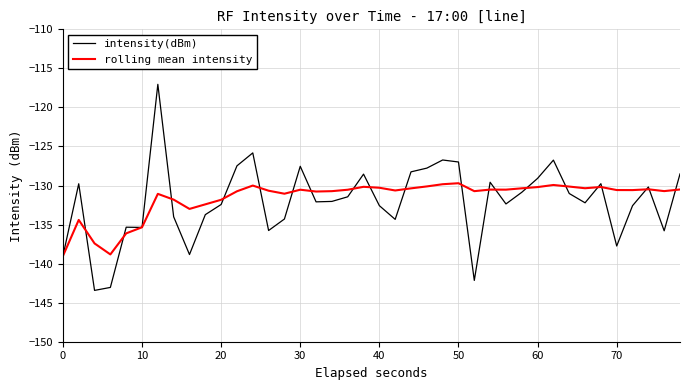

True or false: intensity(dBm) and rolling mean intensity intersect in this chart.

True